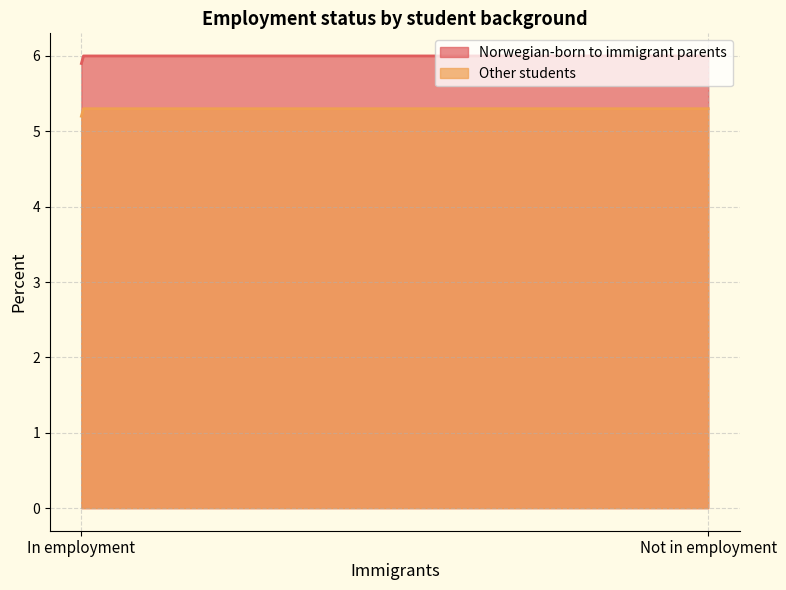

What is the minimum value for Norwegian-born to immigrant parents?

5.9